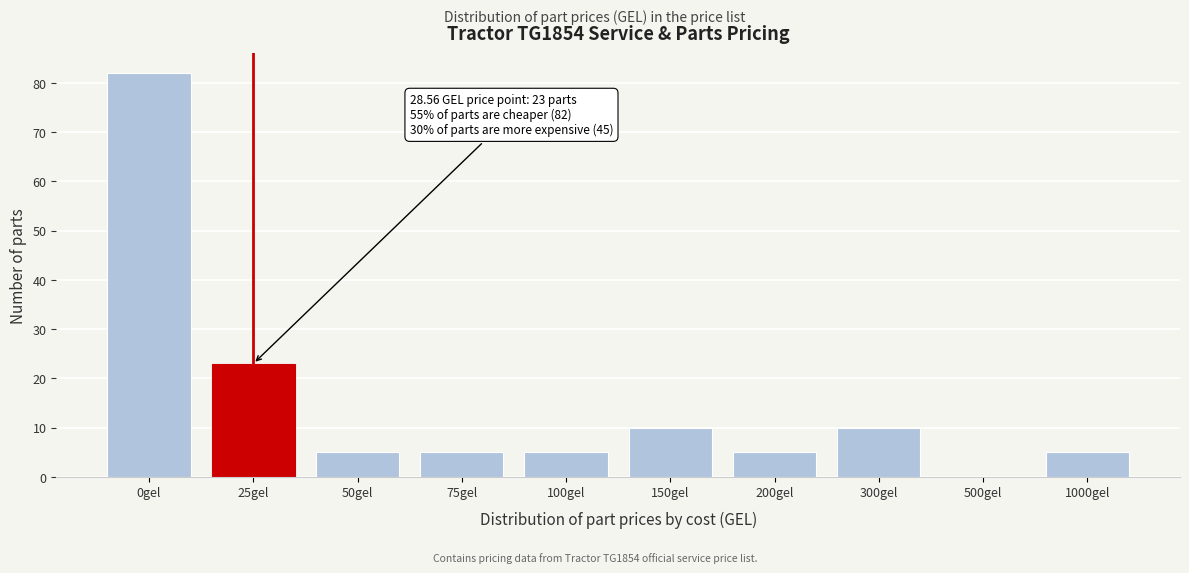

Reading left to right, list all the values displayed in this chart.

0gel=82	25gel=23	50gel=5	75gel=5	100gel=5	150gel=10	200gel=5	300gel=10	500gel=0	1000gel=5